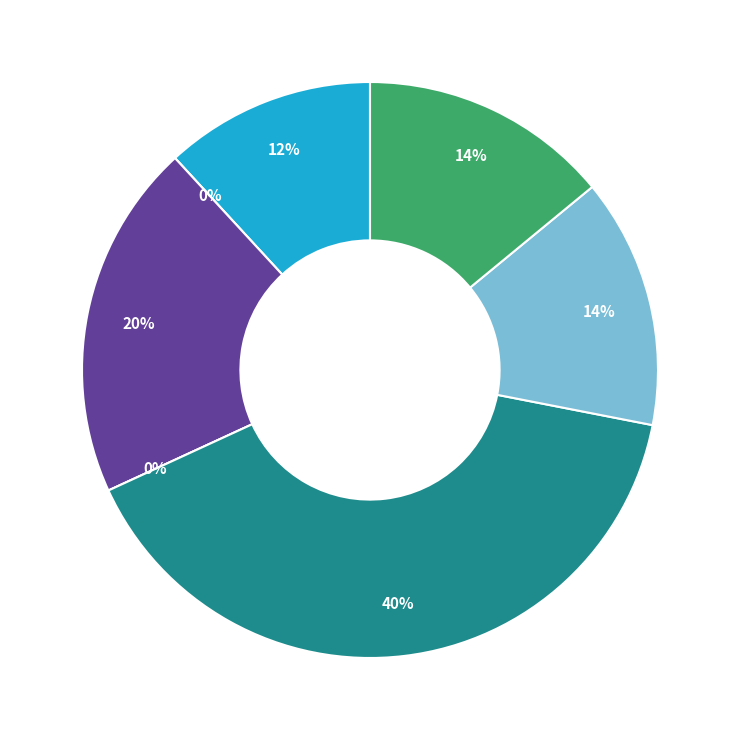

The Common stock shares authorized slice represents 47% of the pie. True or false?

False